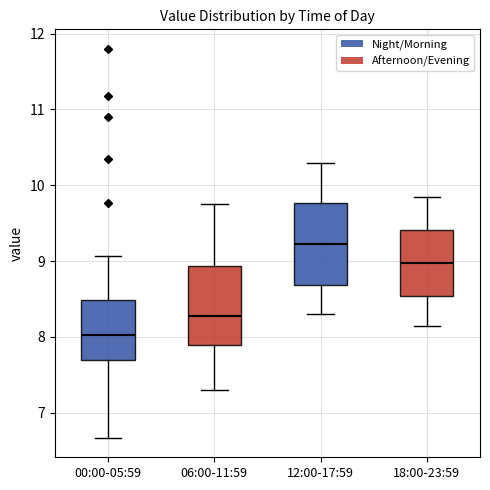

Which box has the highest median line?

12:00-17:59